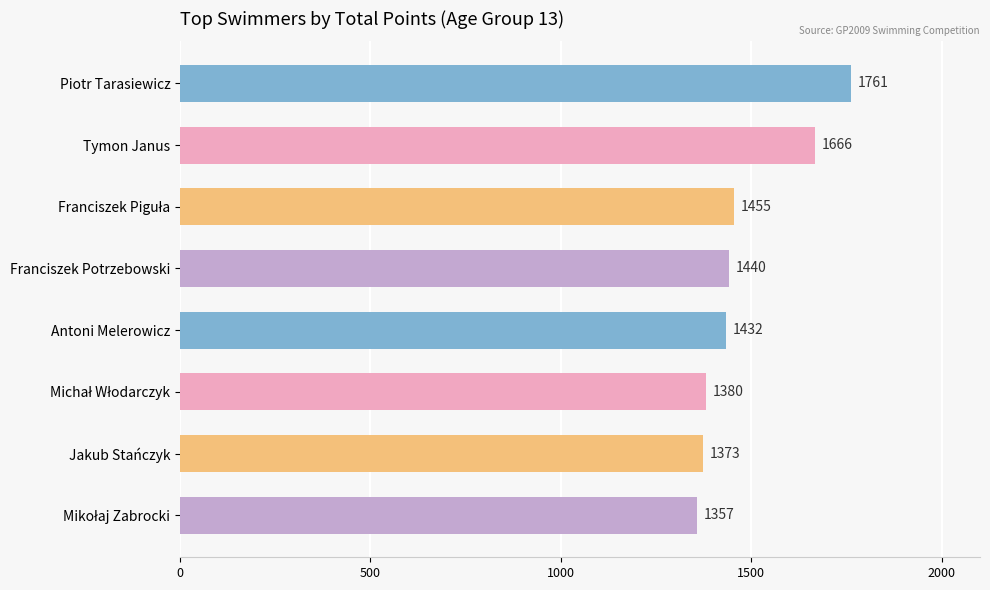

Reading top to bottom, what are all the values shown in this chart?

1761	1666	1455	1440	1432	1380	1373	1357